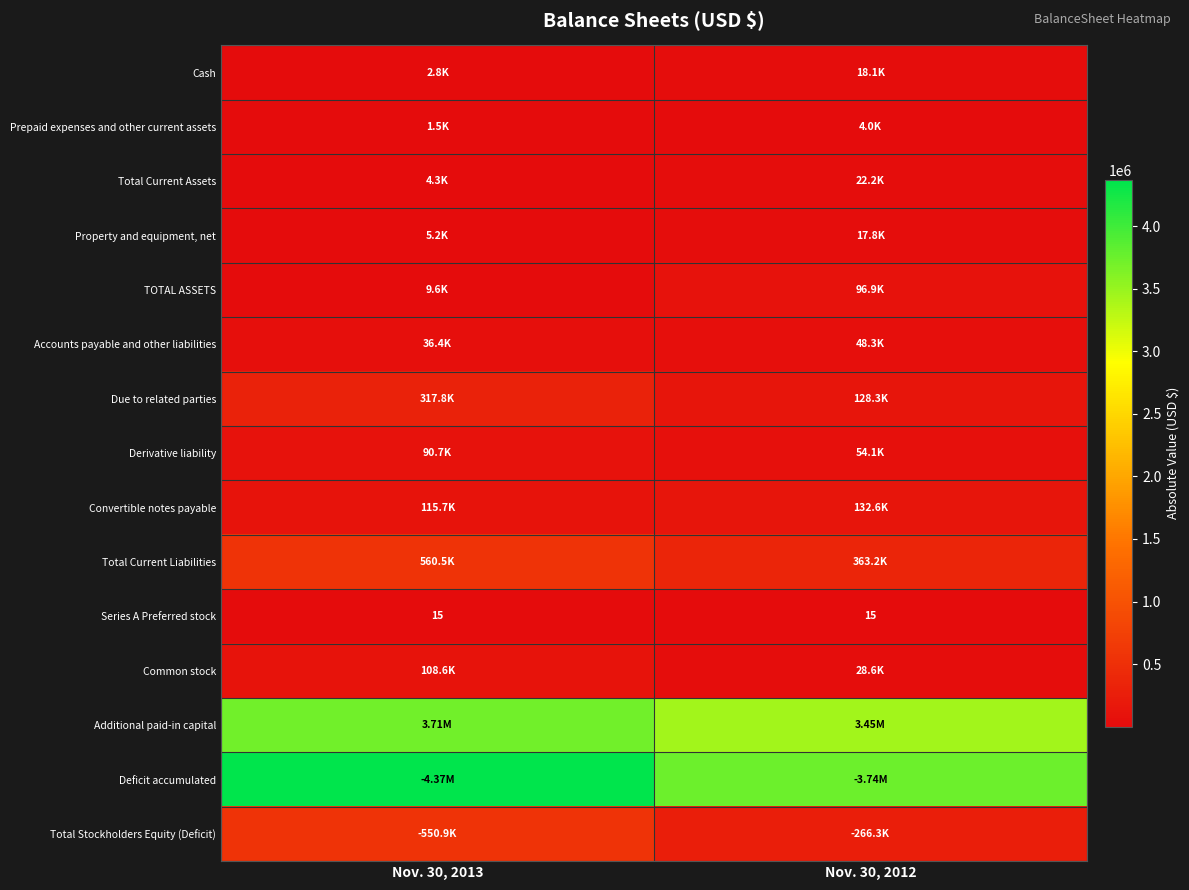

Which series changed the most between Nov. 30, 2013 and Nov. 30, 2012?

Deficit accumulated